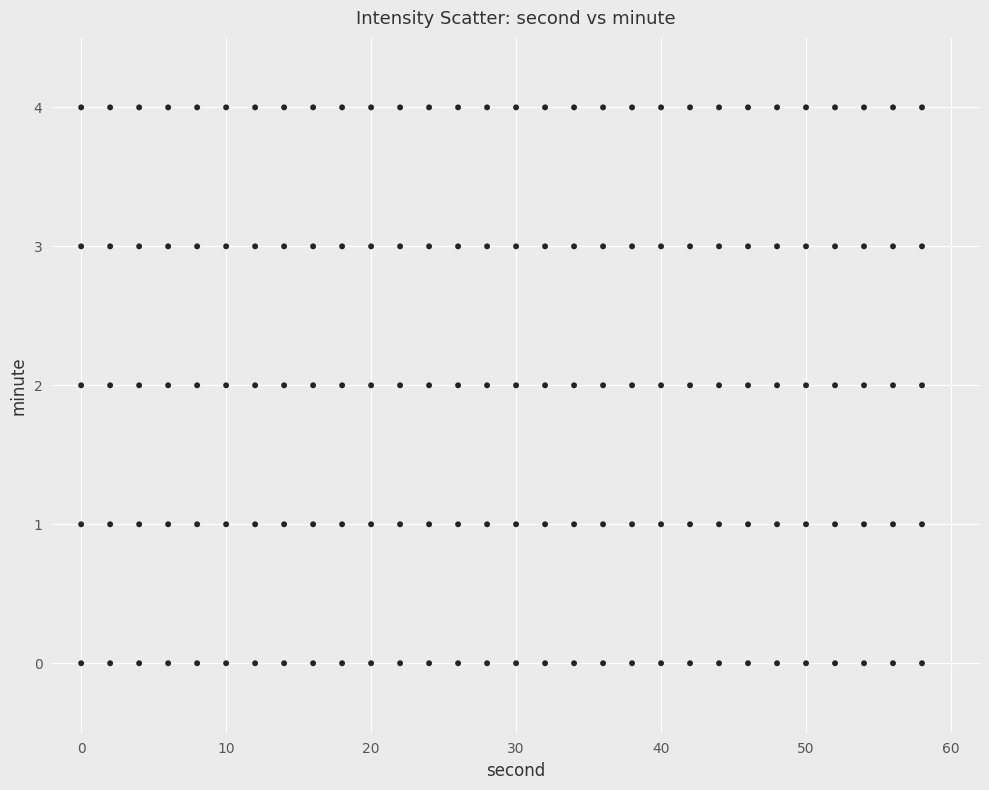

How many data points are displayed?

150